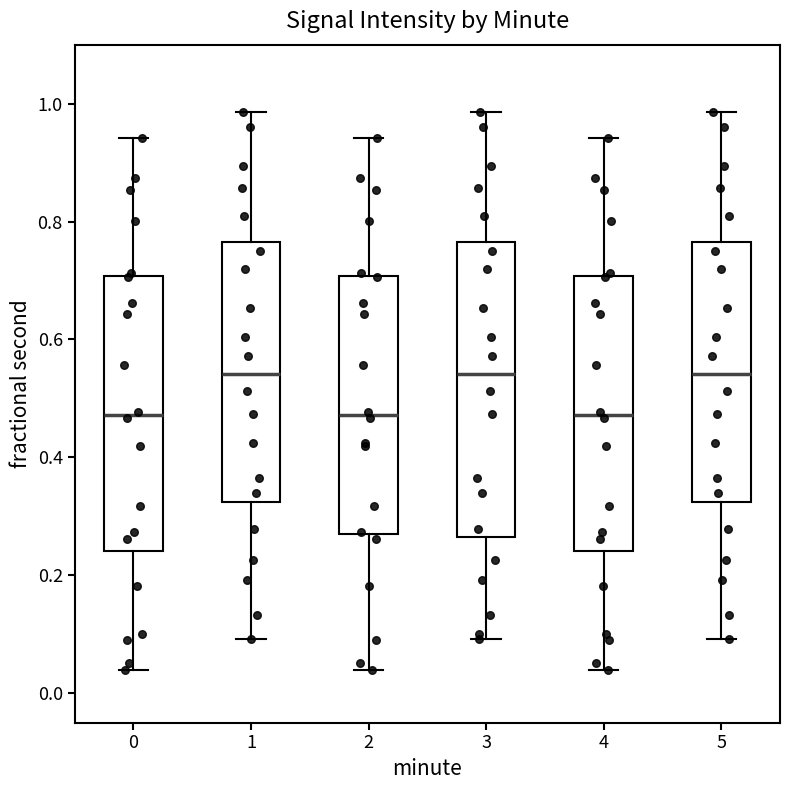

Reading left to right, read every box against the y-axis: the position of its median line, the range the box covers, and the ends of its whiskers. The values are not printed on the chart, so give them approximately, as read against the axis.

0: median 0.48, box 0.24 to 0.70, whiskers 0.04 to 0.94
1: median 0.54, box 0.32 to 0.76, whiskers 0.10 to 0.98
2: median 0.48, box 0.28 to 0.70, whiskers 0.04 to 0.94
3: median 0.54, box 0.26 to 0.76, whiskers 0.10 to 0.98
4: median 0.48, box 0.24 to 0.70, whiskers 0.04 to 0.94
5: median 0.54, box 0.32 to 0.76, whiskers 0.10 to 0.98